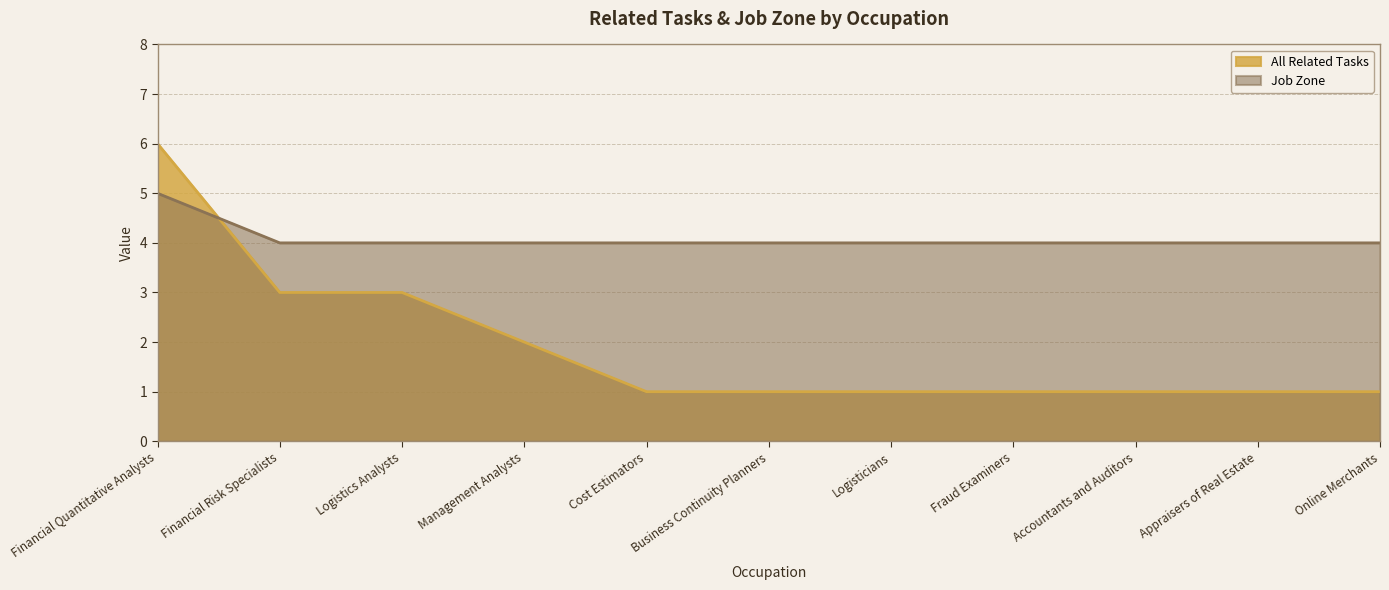

What position from the right is Cost Estimators?

7